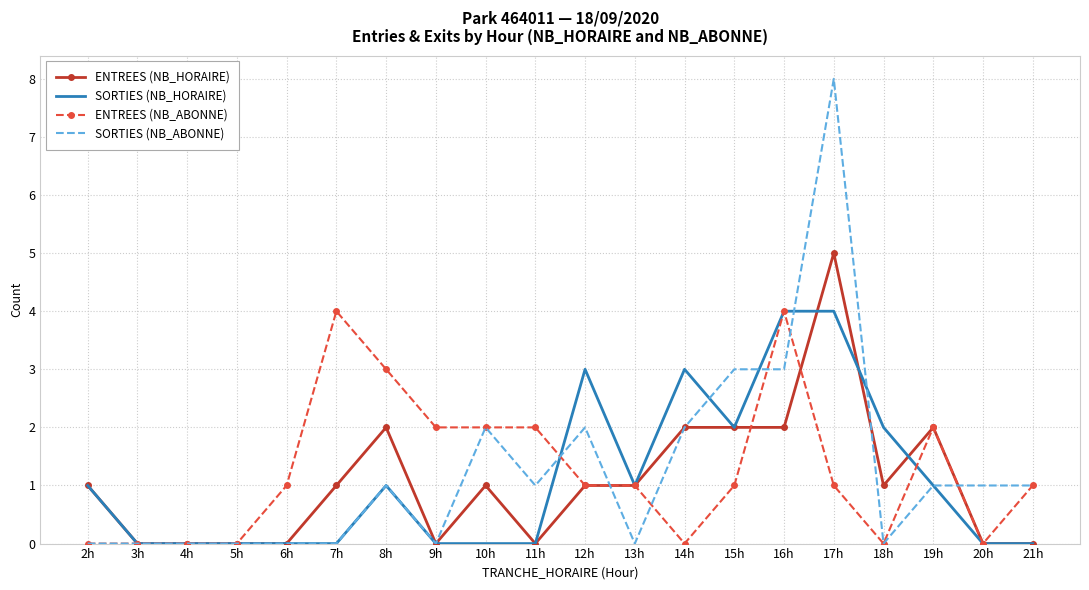

Reading left to right, list all the values displayed in this chart.

ENTREES (NB_HORAIRE): 2h=1	3h=0	4h=0	5h=0	6h=0	7h=1	8h=2	9h=0	10h=1	11h=0	12h=1	13h=1	14h=2	15h=2	16h=2	17h=5	18h=1	19h=2	20h=0	21h=0
SORTIES (NB_HORAIRE): 2h=1	3h=0	4h=0	5h=0	6h=0	7h=0	8h=1	9h=0	10h=0	11h=0	12h=3	13h=1	14h=3	15h=2	16h=4	17h=4	18h=2	19h=1	20h=0	21h=0
ENTREES (NB_ABONNE): 2h=0	3h=0	4h=0	5h=0	6h=1	7h=4	8h=3	9h=2	10h=2	11h=2	12h=1	13h=1	14h=0	15h=1	16h=4	17h=1	18h=0	19h=2	20h=0	21h=1
SORTIES (NB_ABONNE): 2h=0	3h=0	4h=0	5h=0	6h=0	7h=0	8h=1	9h=0	10h=2	11h=1	12h=2	13h=0	14h=2	15h=3	16h=3	17h=8	18h=0	19h=1	20h=1	21h=1